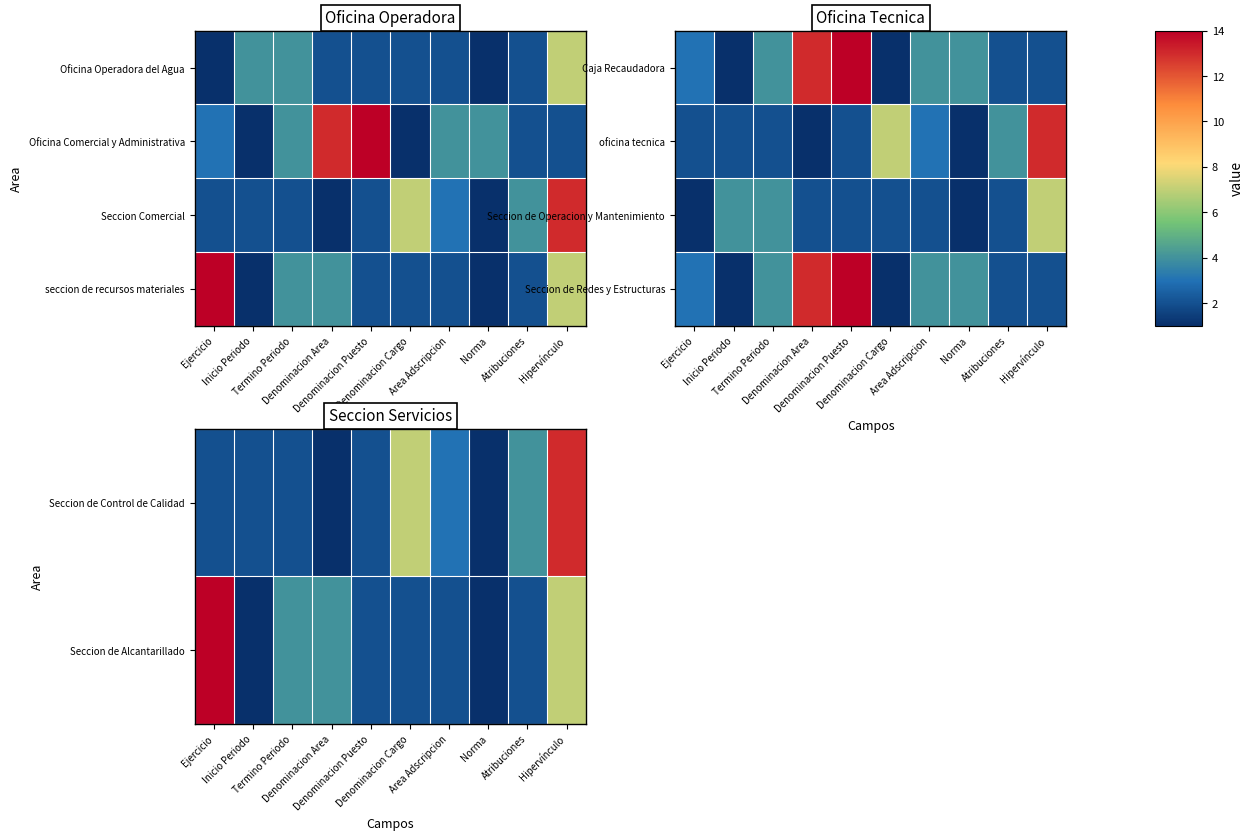

Where is Seccion de Control de Calidad nearest to the value 7?

Denominacion Cargo